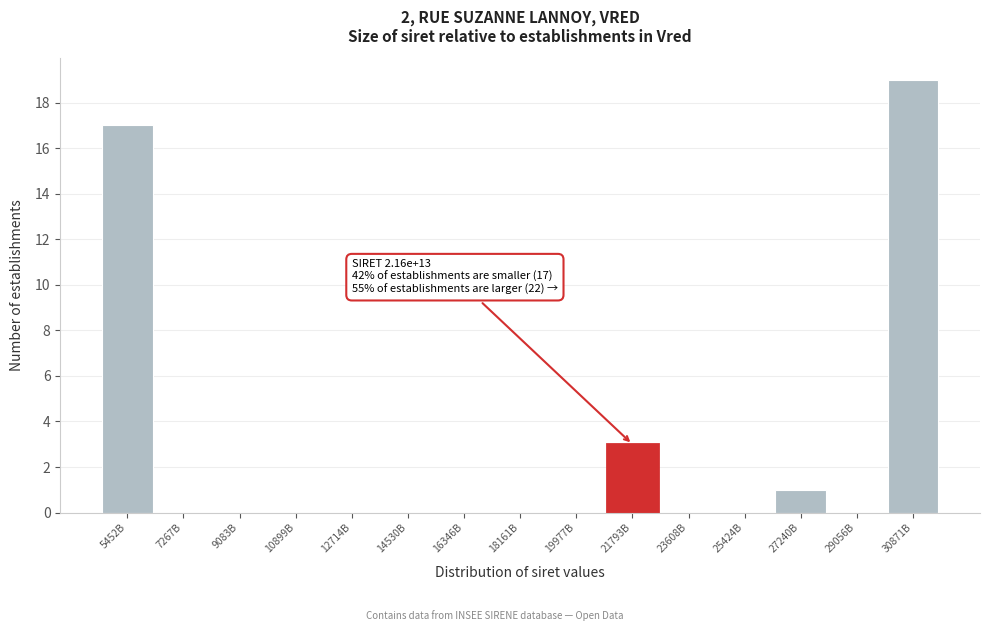

Reading left to right, transcribe all the data shown in this chart.

5452B=17	7267B=0	9083B=0	10899B=0	12714B=0	14530B=0	16346B=0	18161B=0	19977B=0	21793B=3	23608B=0	25424B=0	27240B=1	29056B=0	30871B=19